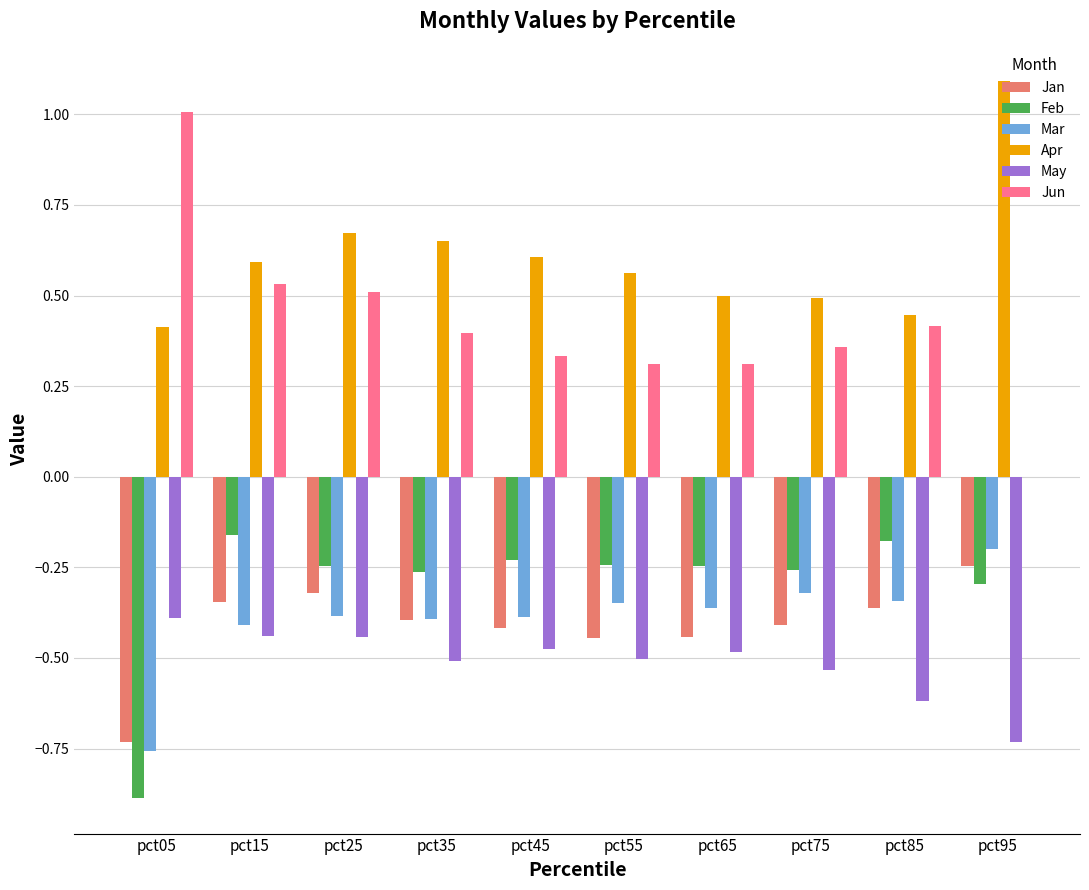

Is it true that Feb equals -0.3 at pct95?

True